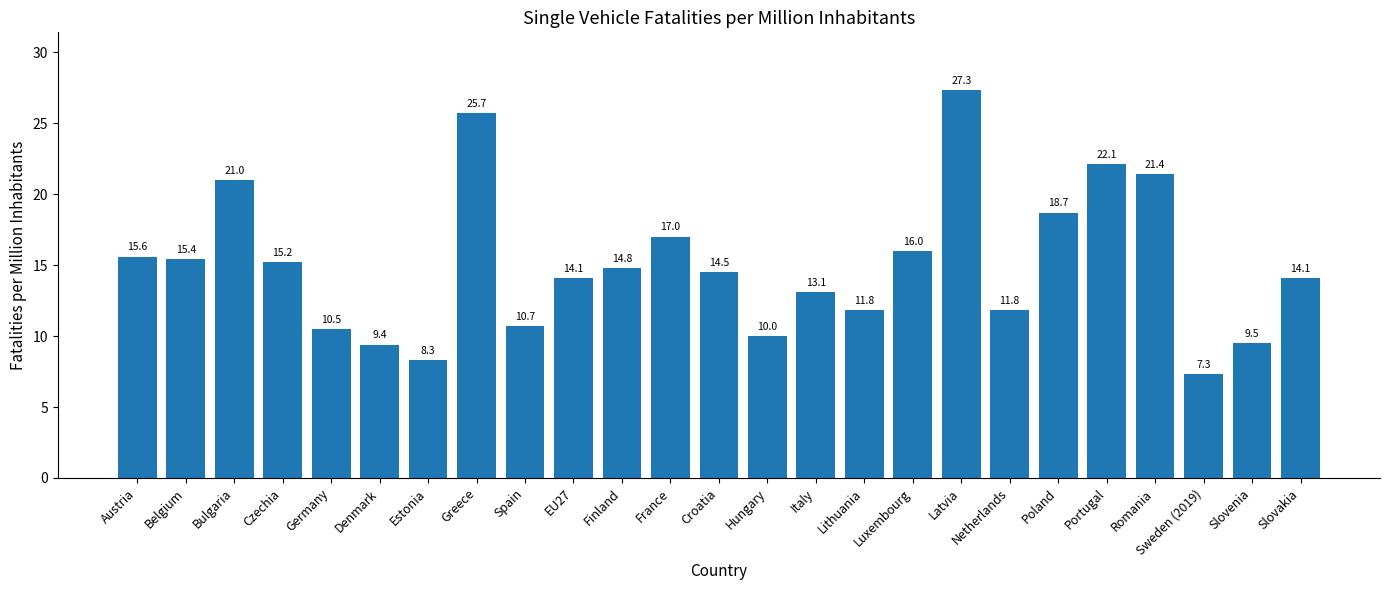

What is the label of the 9th bar from the right?

Luxembourg